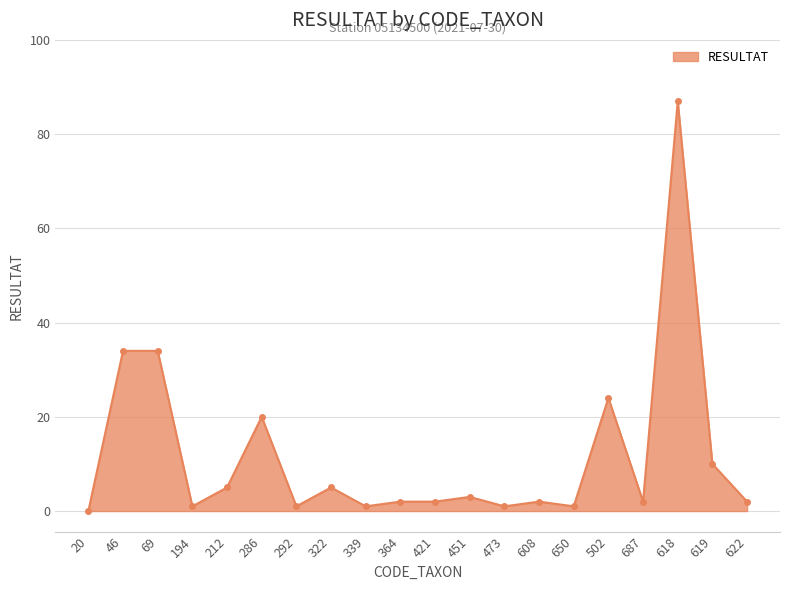

At which category does the data reach its first local valley?

194